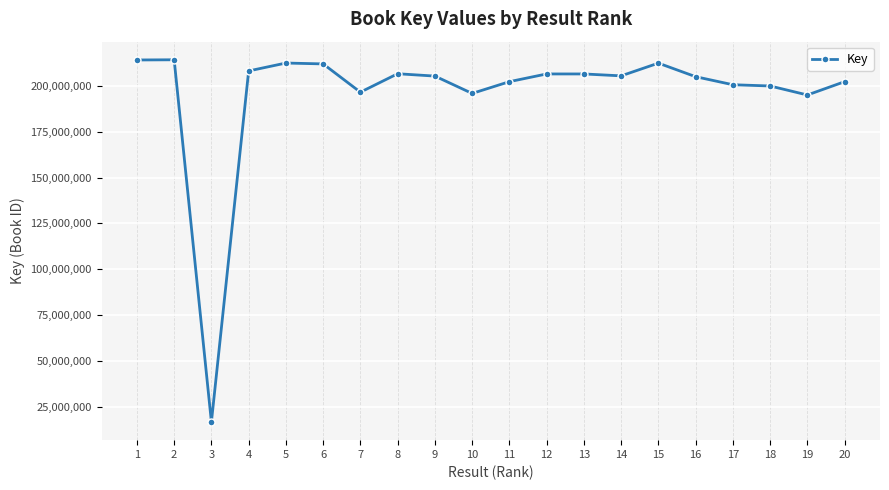

Is this an area chart (filled region under the line)?

No